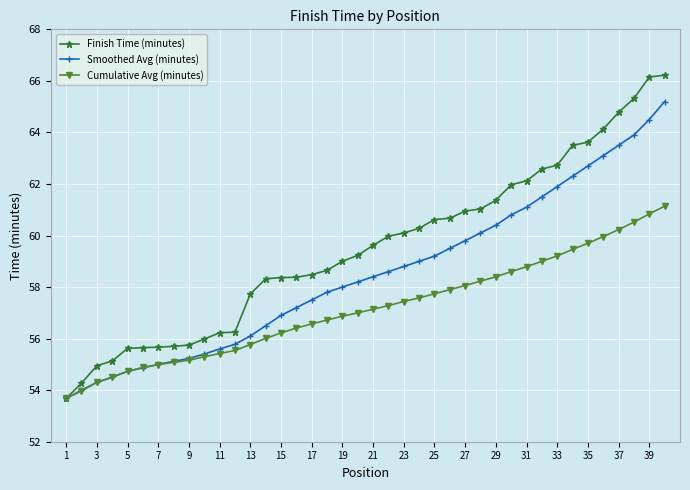

What is the difference between the second highest and minimum values in the Smoothed Avg (minutes) series?

10.8